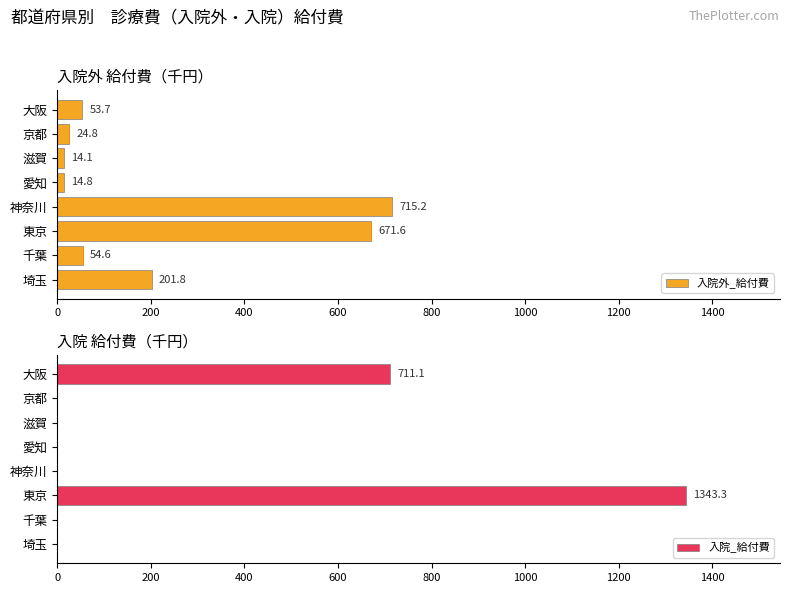

Where is 入院外_給付費 nearest to the value 364?

埼玉